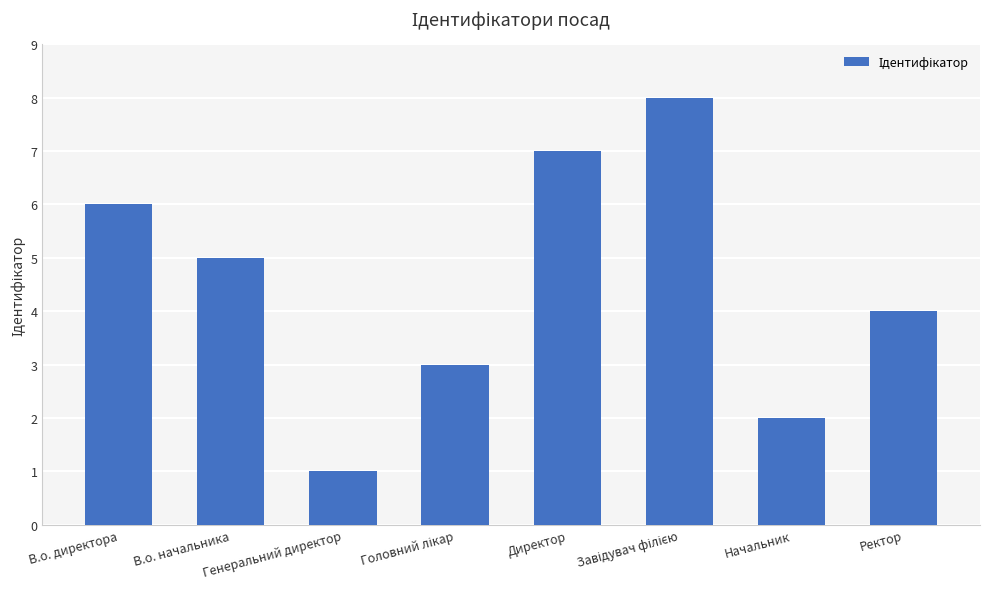

What is the ratio of the value at Начальник to the value at Директор?

0.3